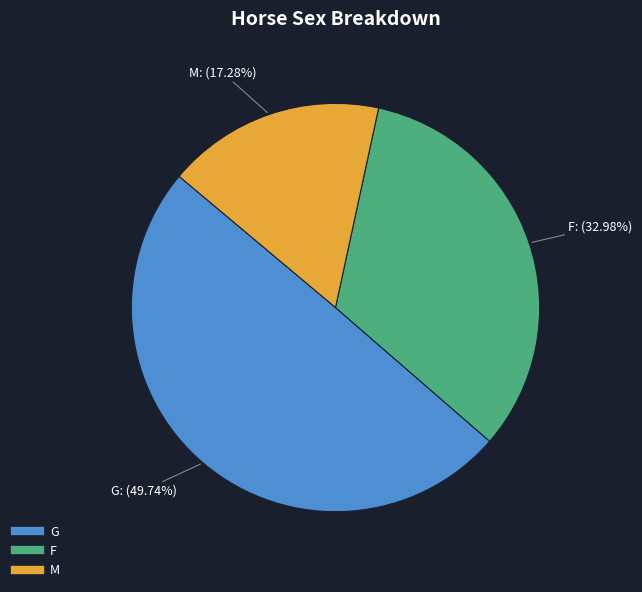

What is the smallest slice in the pie chart?

M